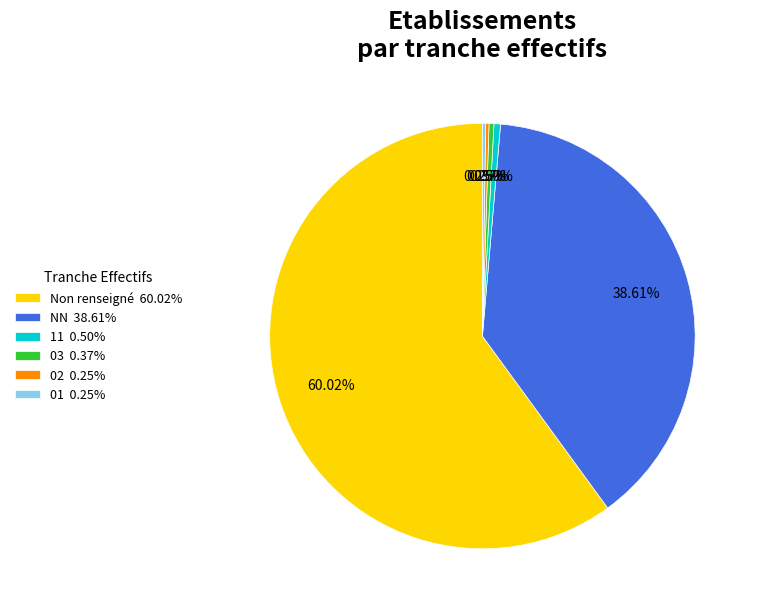

Is Non renseigné 60.02% the majority of the pie?

Yes